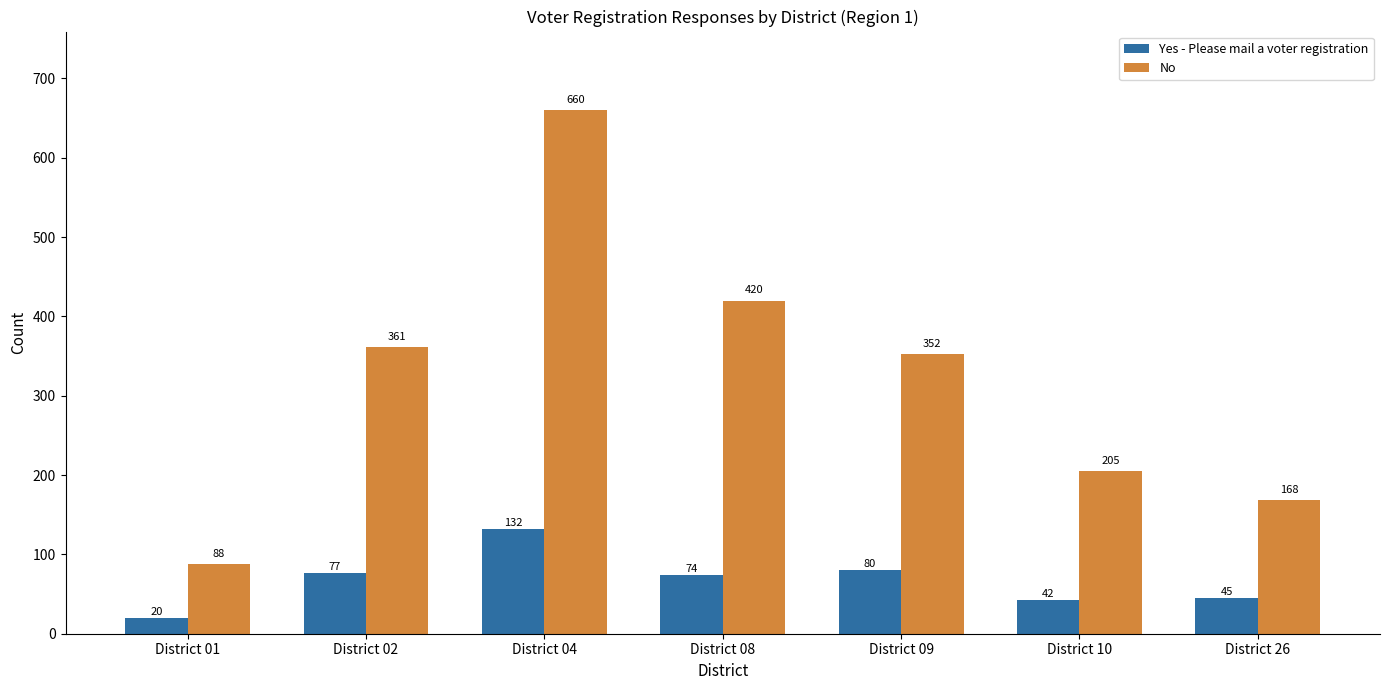

What is the total value across all series at District 10?

247